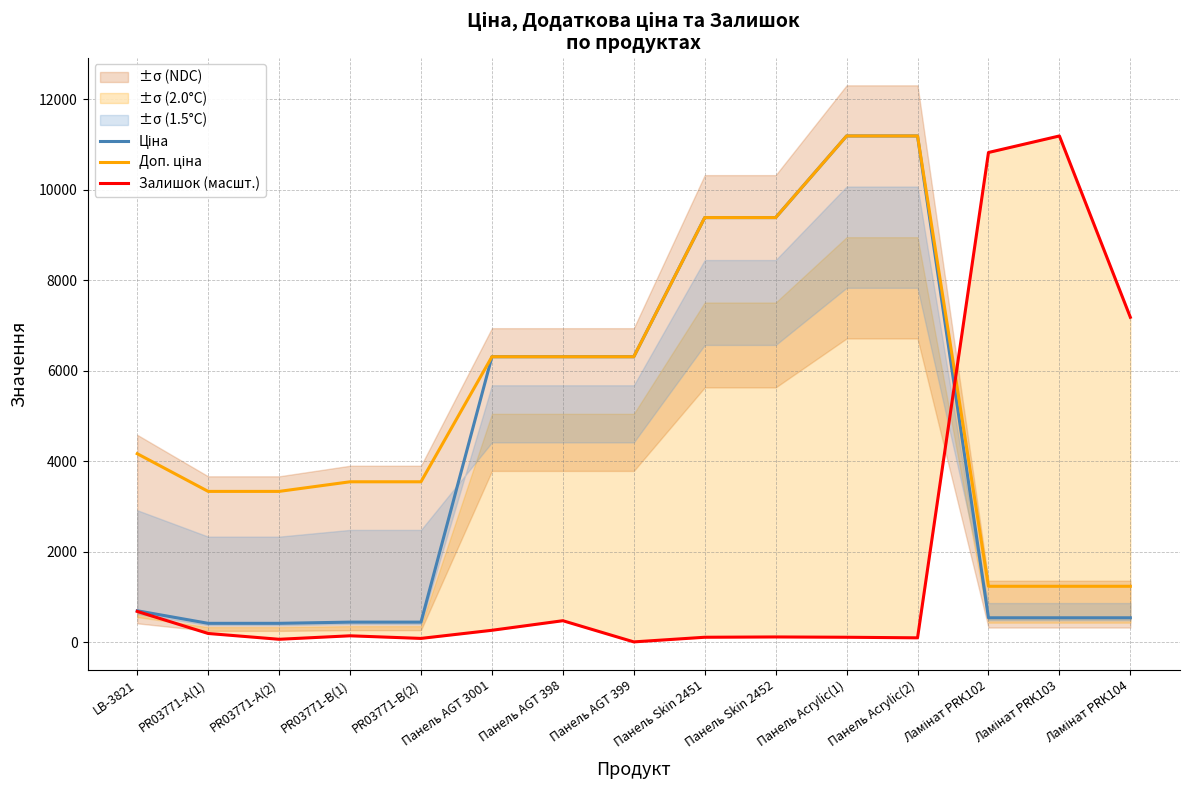

What position from the left is Панель Acrylic(1)?

11